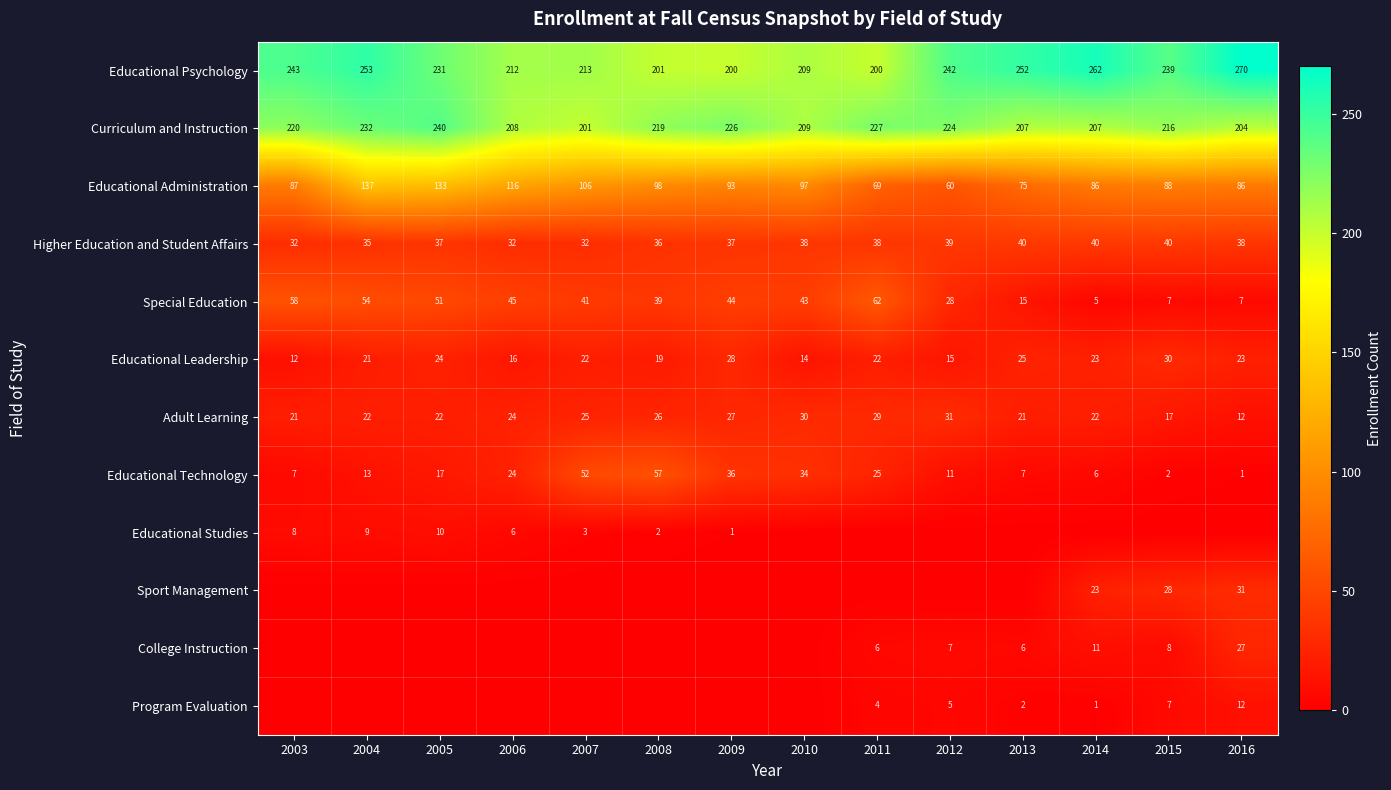

What is the total value across all series at 2014?

686